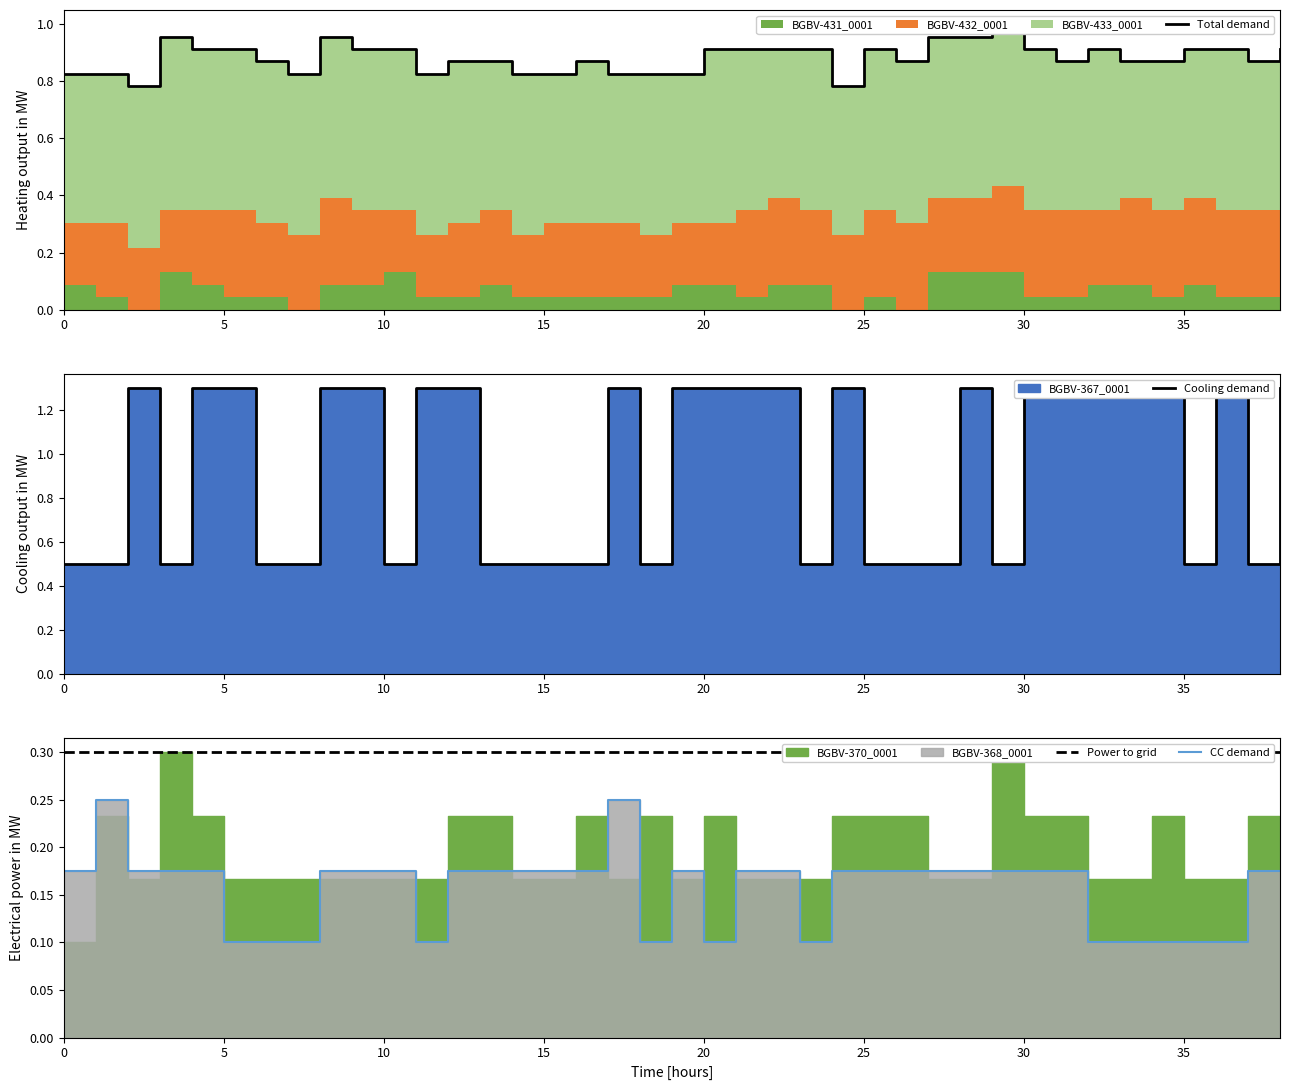

What value does the CC demand series have at 15?

0.2